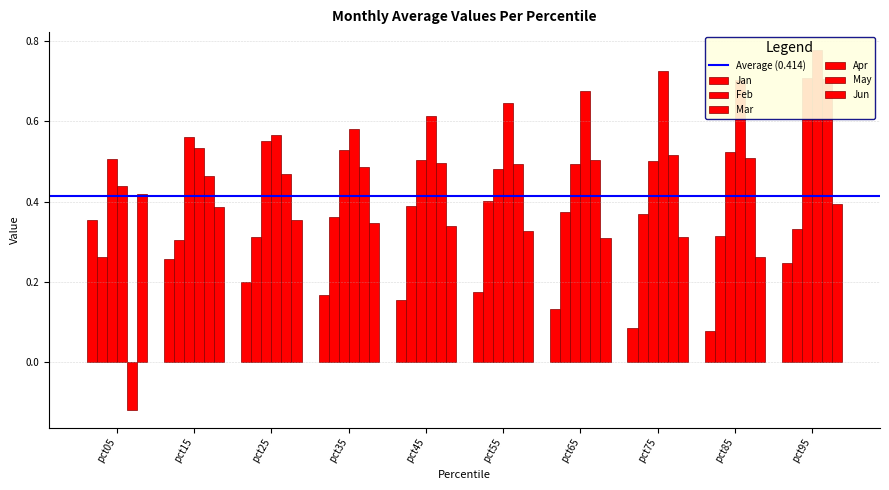

What is the maximum value shown in the chart?

0.8